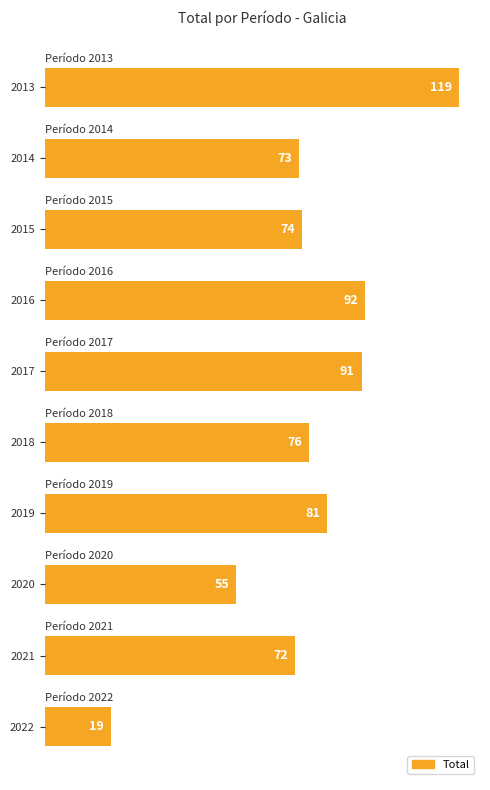

Approximately how many times larger is the value at 2013 compared to 2022?

6.3